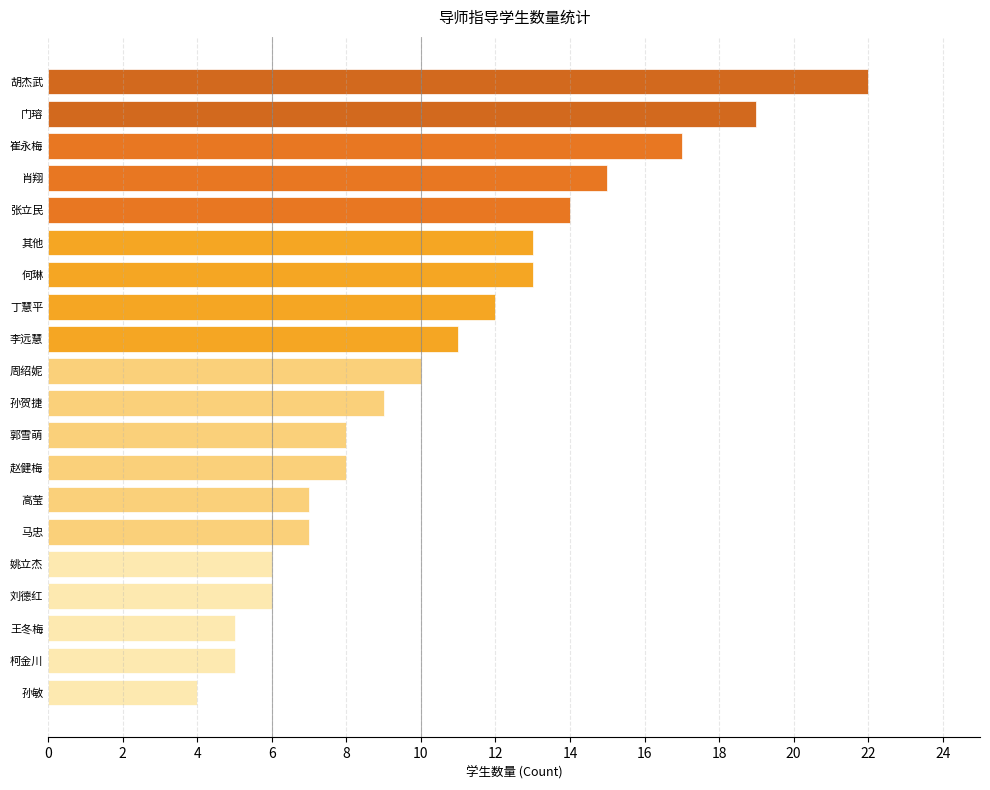

How many bars are there in total?

20